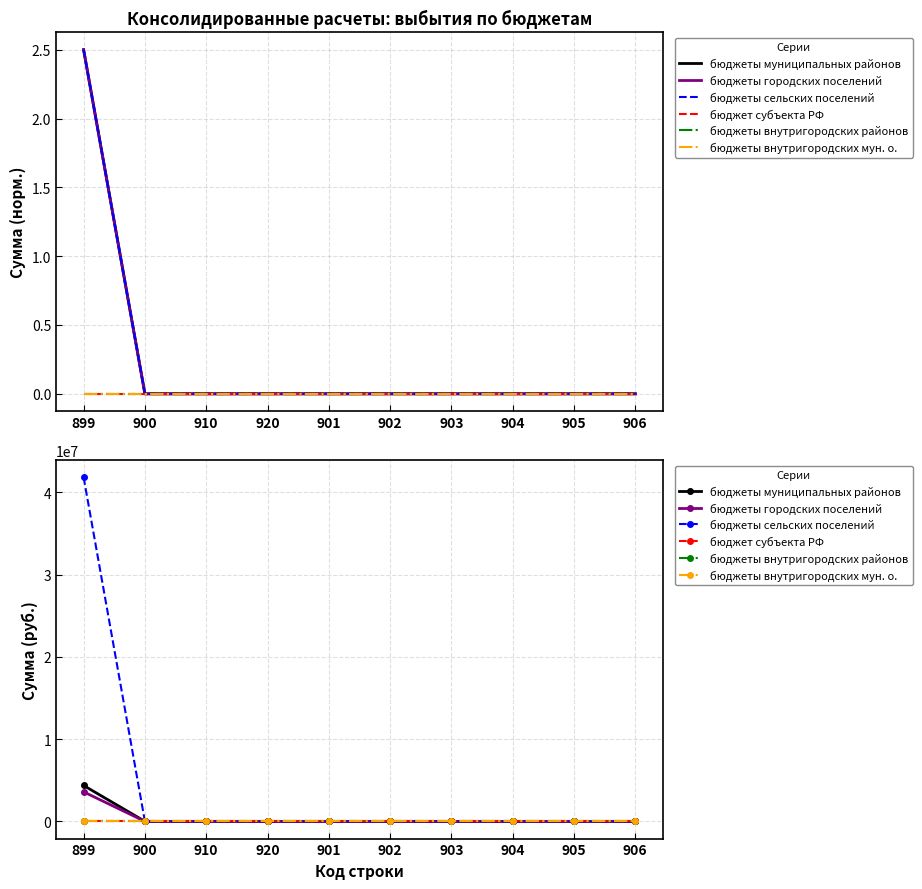

The бюджет субъекта РФ series shows 0.0 at 900. True or false?

True